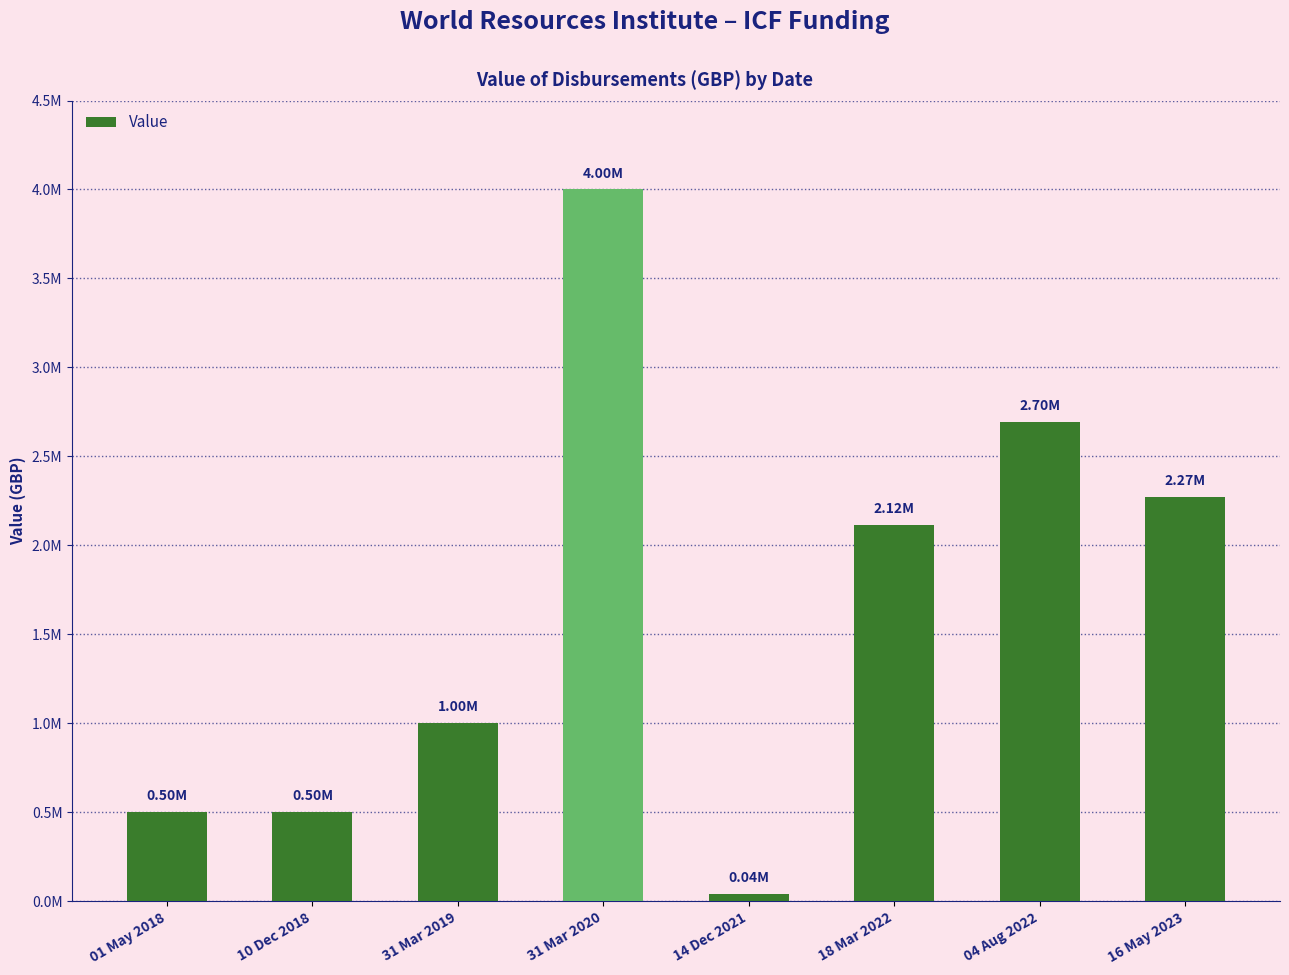

What is the value of the 6th bar from the left?

2115720.0